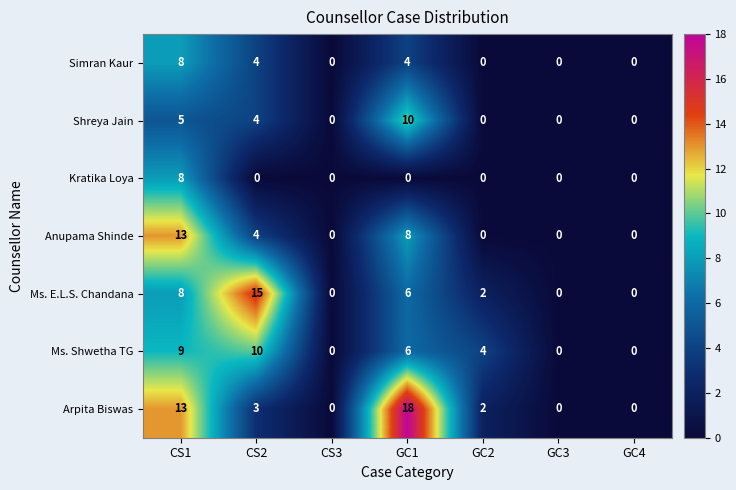

What is the maximum value shown in the chart?

18